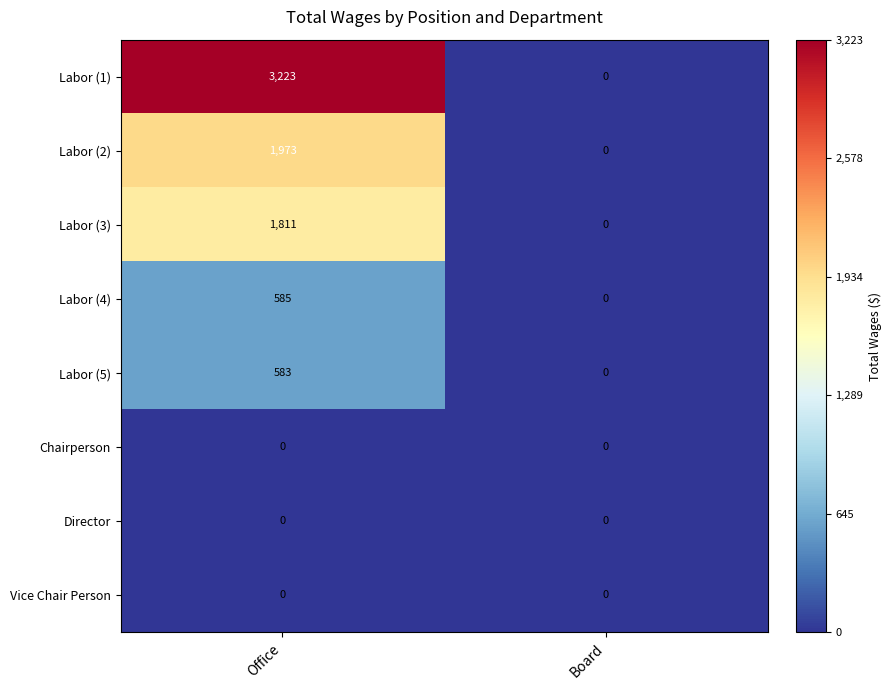

The value of Labor (5) at Board is 0. True or false?

True